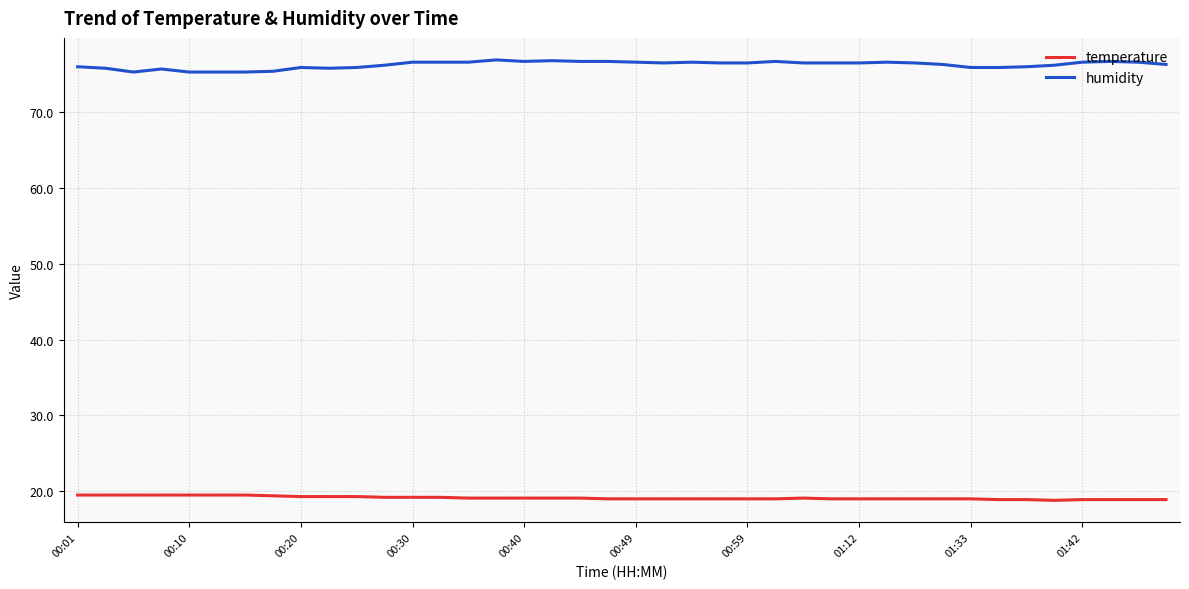

True or false: temperature and humidity cross at least once.

False